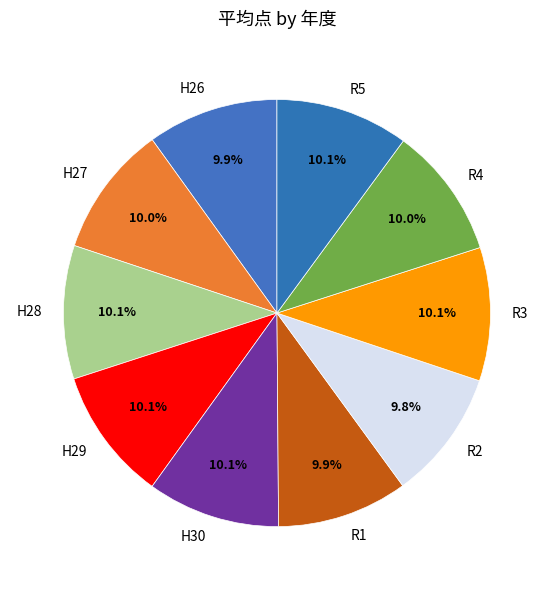

Combined, what portion of the pie is R1 and H30?

20.0%